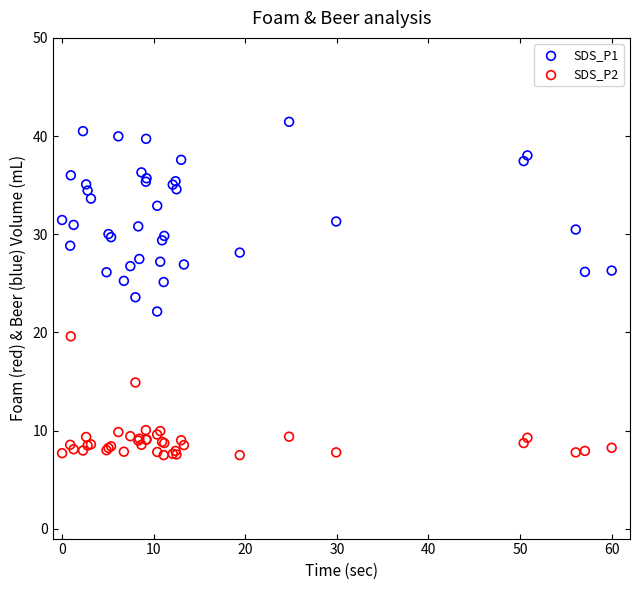

What are all the series names shown in the legend?

SDS_P1, SDS_P2